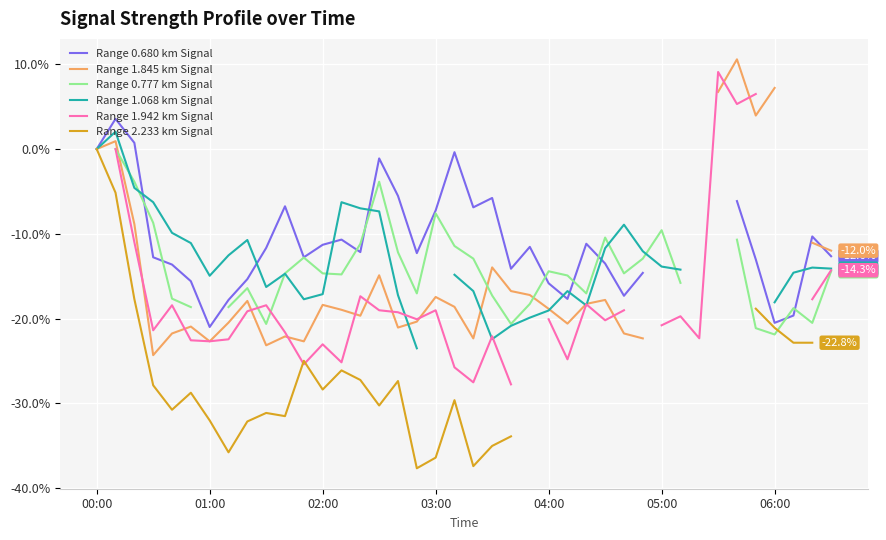

Between 00:00 and 20, which series saw the biggest shift?

Range 2.233 km Signal